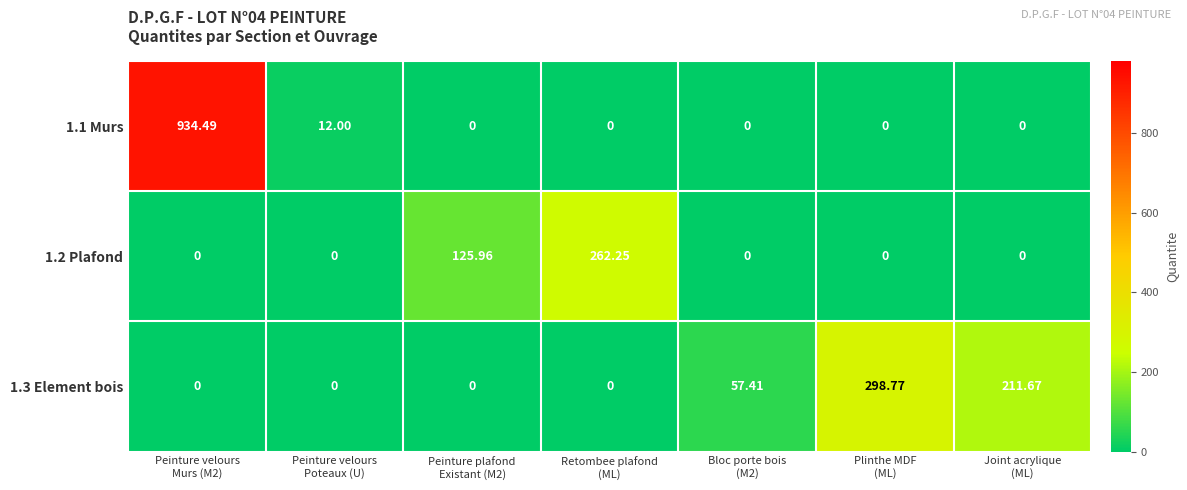

At which category is the sum across all series the highest?

Peinture velours
Murs (M2)